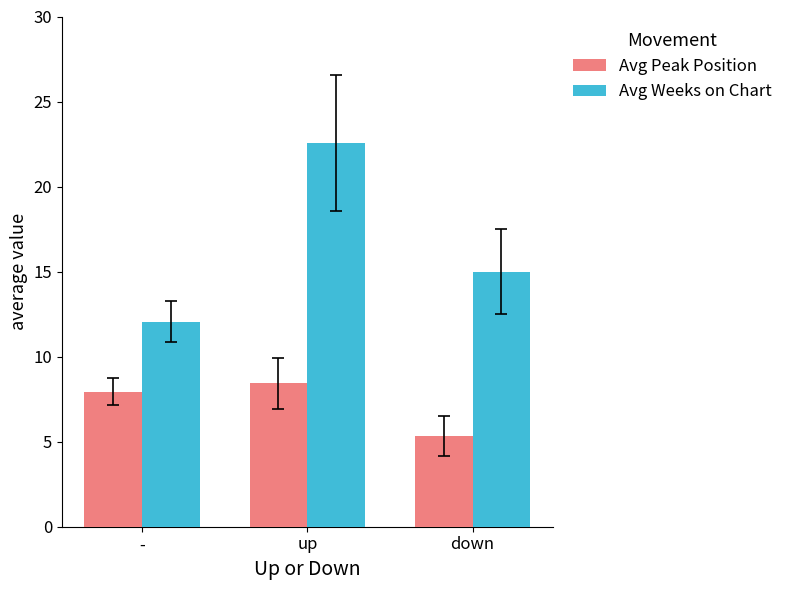

Which series has the largest total across all categories?

Avg Weeks on Chart